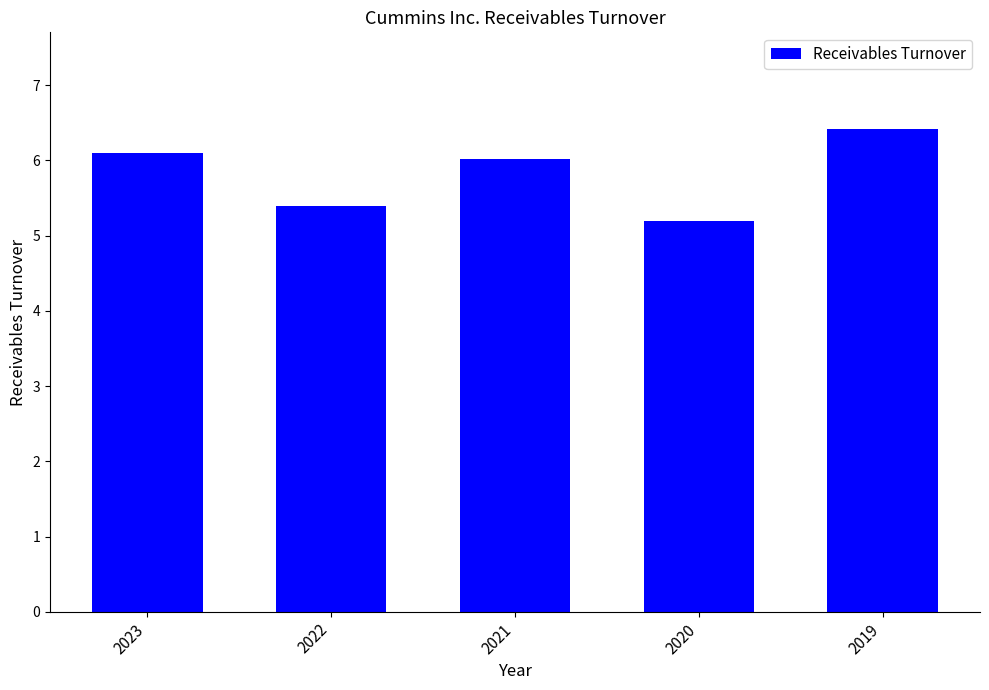

Approximately how many times larger is the value at 2021 compared to 2019?

0.9